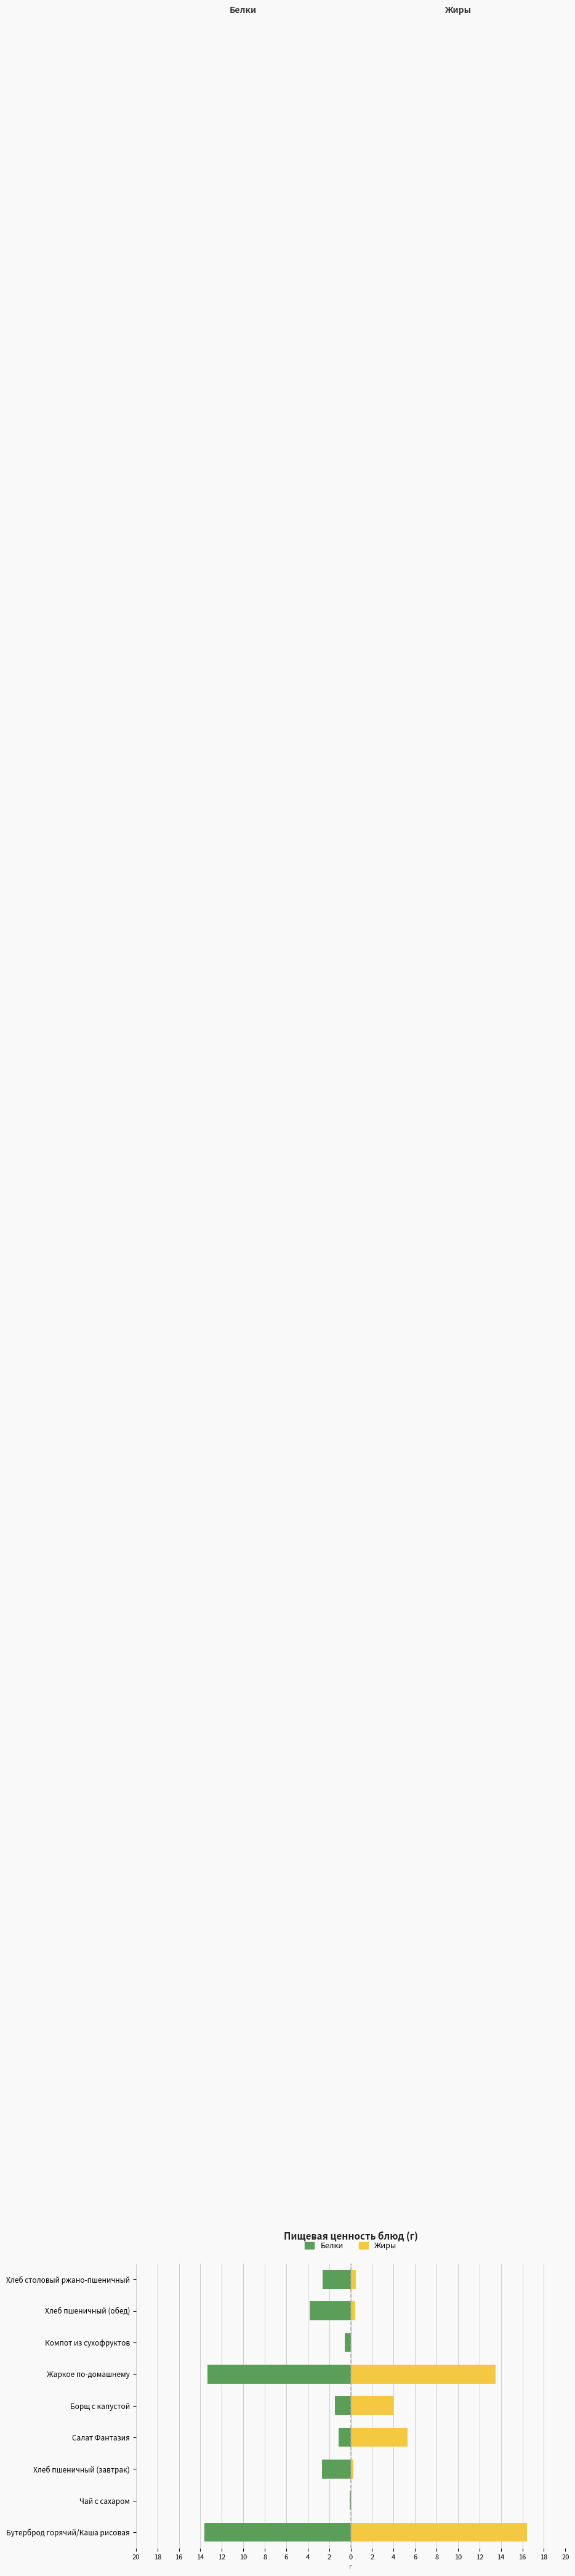

What is the value of the Жиры bar at the 3rd from the left?

0.3